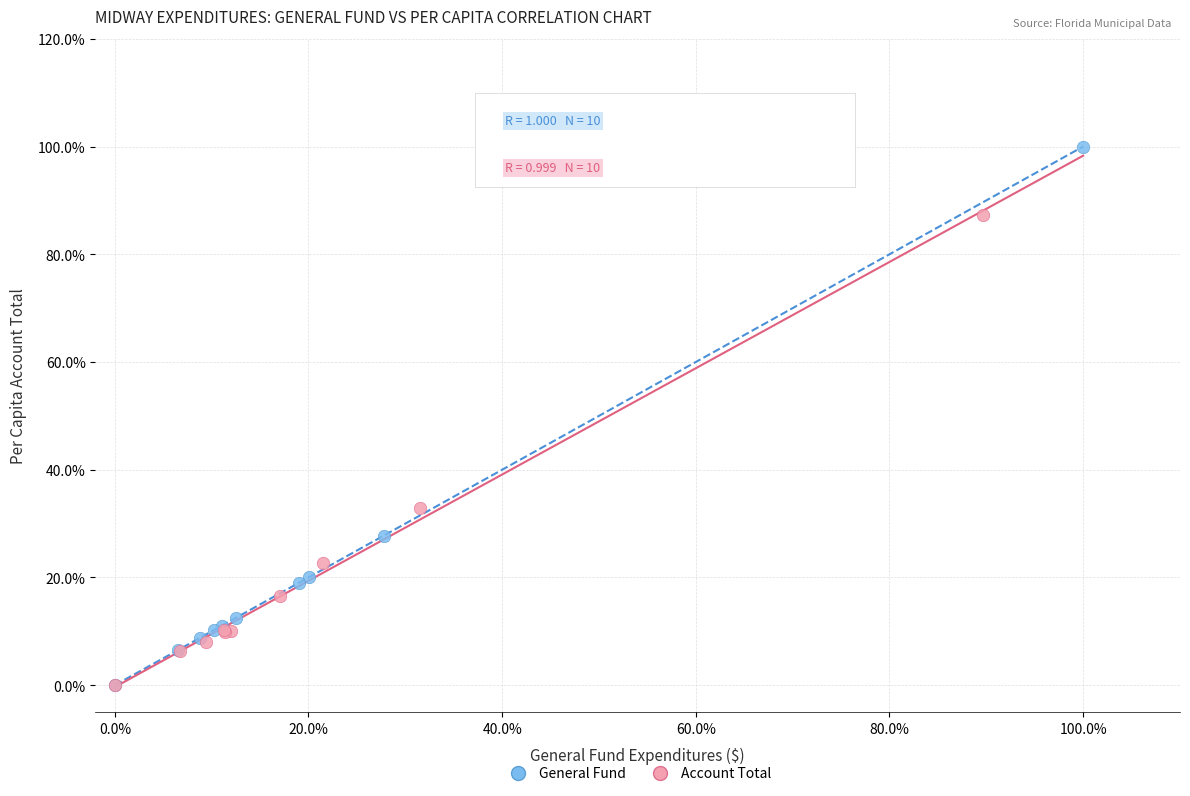

What are all the series names shown in the legend?

General Fund, Account Total